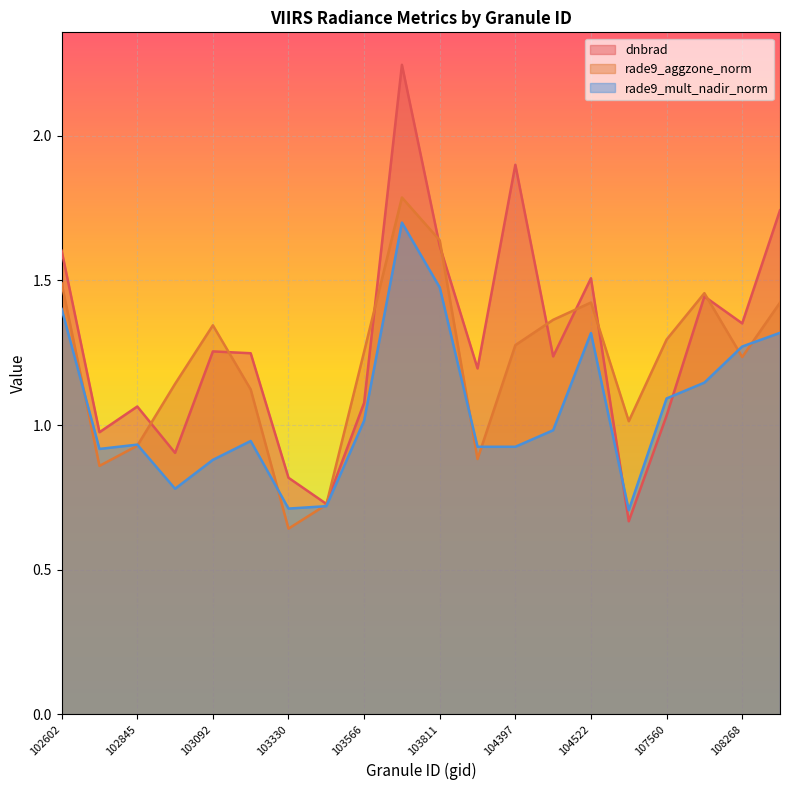

Between 103566 and 104522, which series saw the biggest shift?

dnbrad